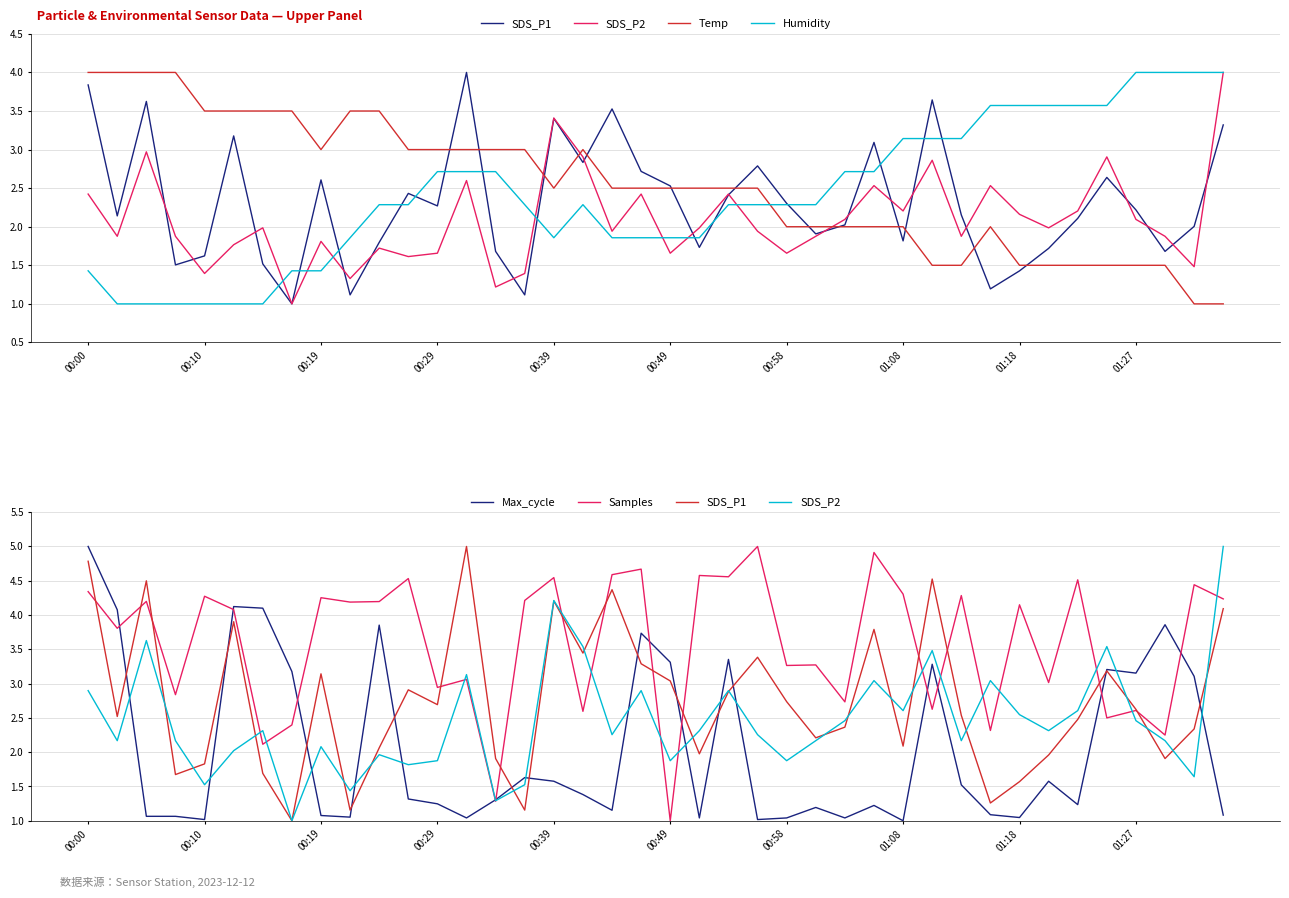

What is the difference between the second highest and second lowest values in the Temp series?

3.0